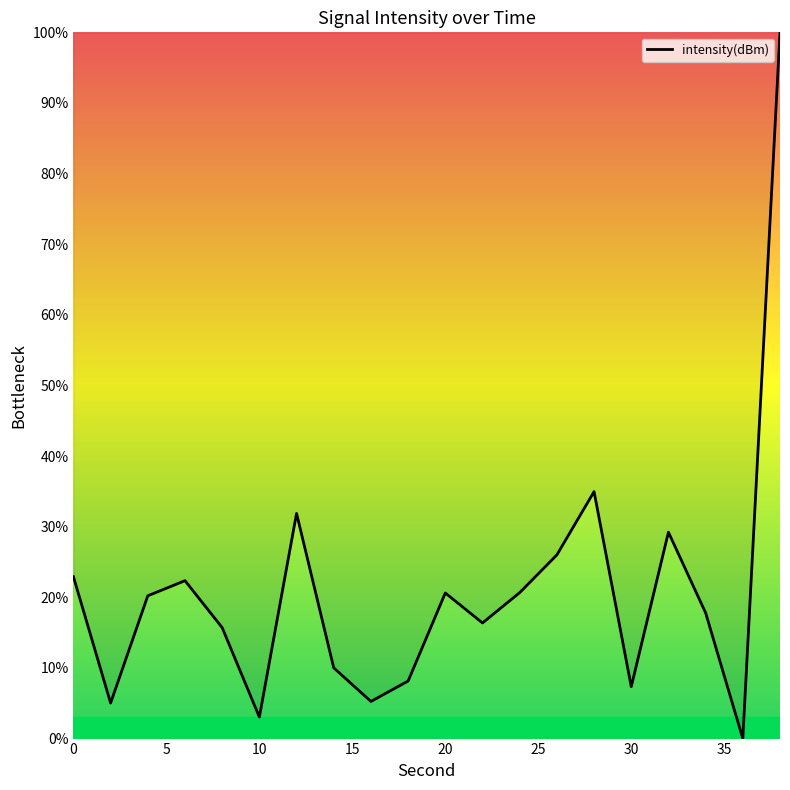

What is the difference between the maximum and minimum values?

100.0